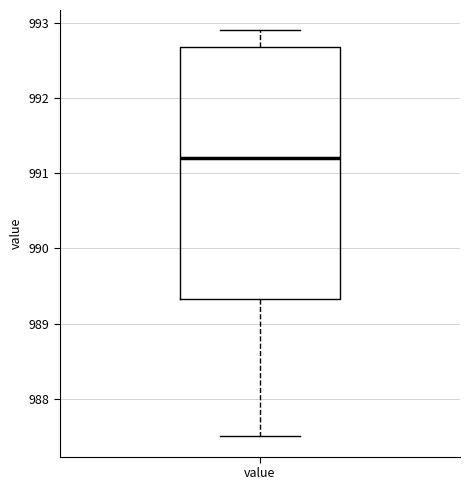

Transcribe this box plot: give where the median line is, the range the box spans, and where the two whiskers end, as read against the y-axis. The values are not printed on the chart, so give them approximately, as read against the axis.

median 991.2, box 989.3 to 992.7, whiskers 987.5 to 992.9